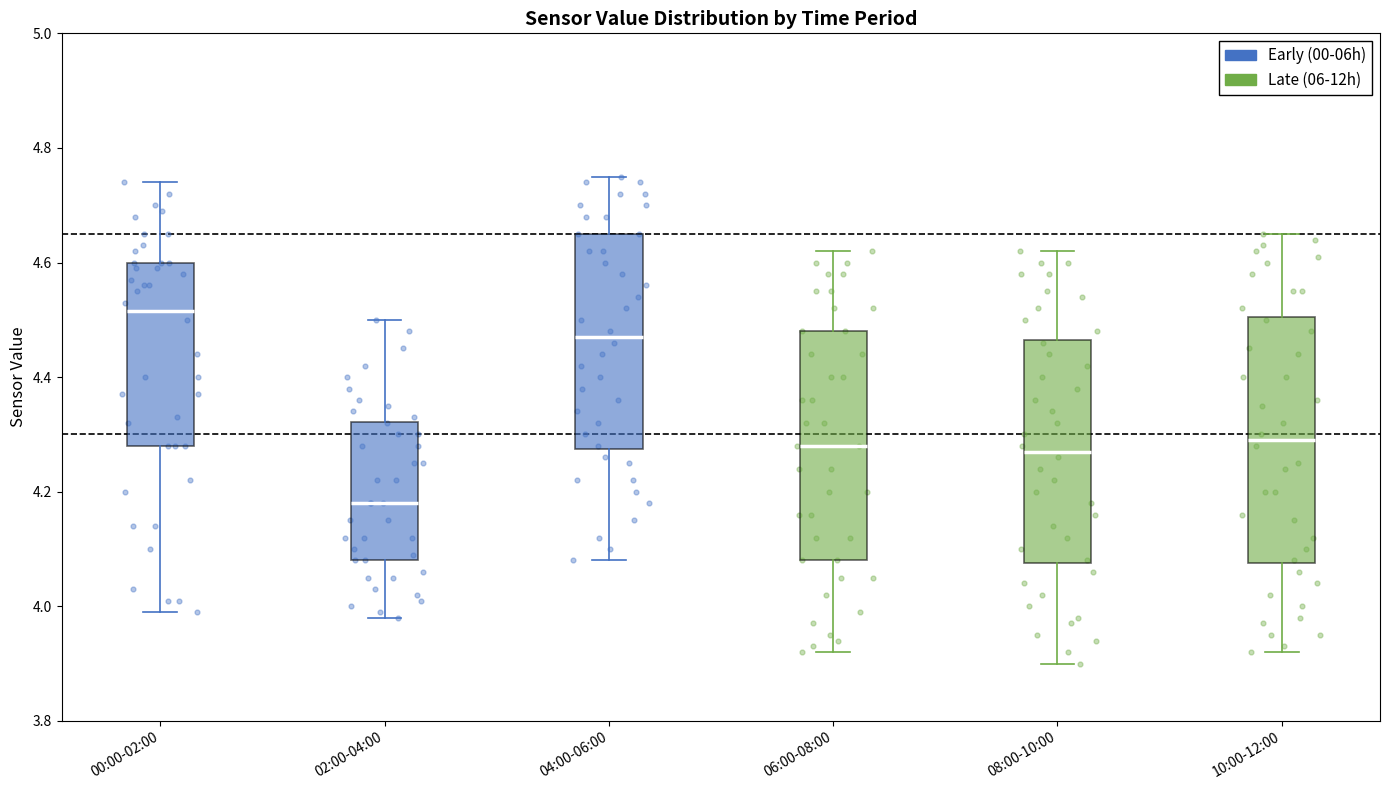

Which box has the lowest median line?

02:00-04:00